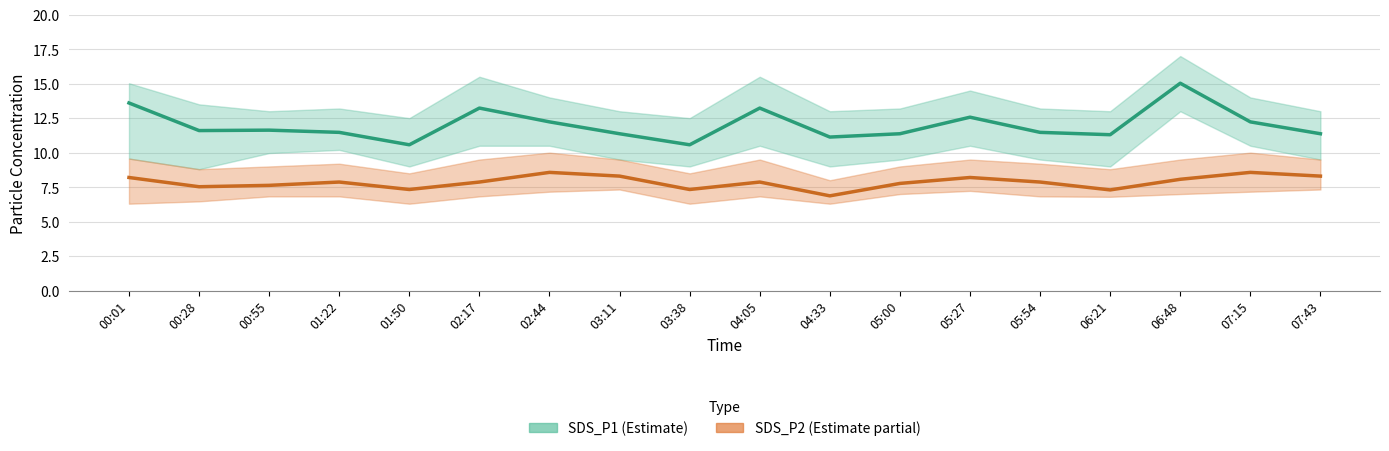

What is the value of the SDS_P2 (Estimate partial) point at the 4th from the left?

7.9